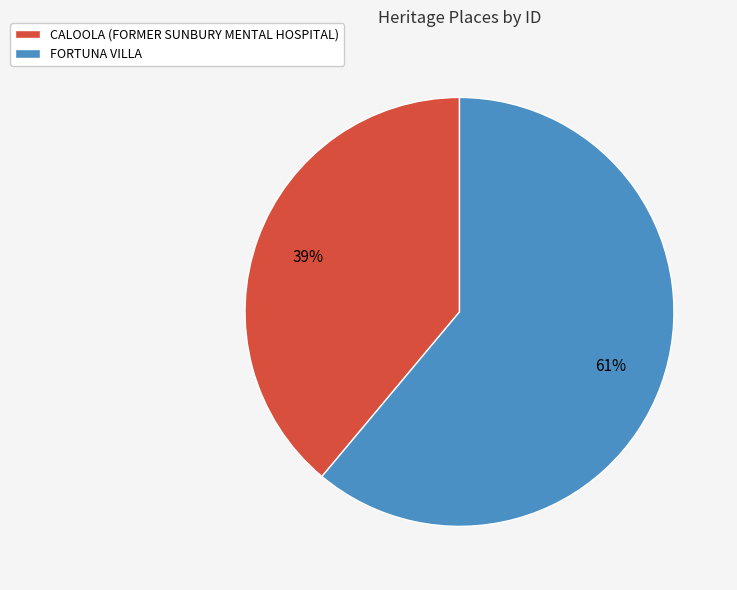

Does CALOOLA (FORMER SUNBURY MENTAL HOSPITAL) account for over 50% of the chart?

No